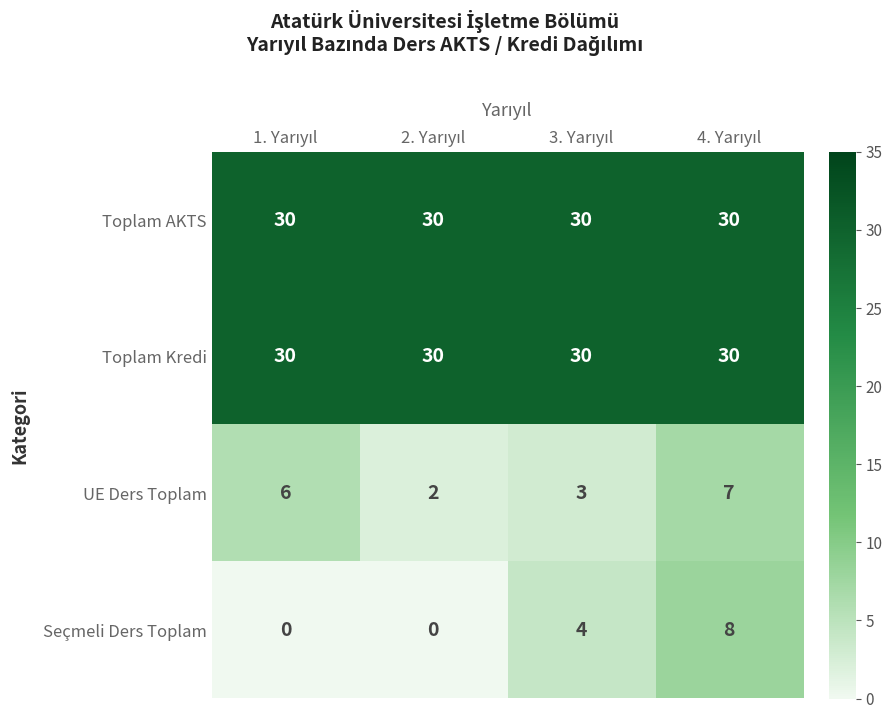

What is the maximum value for Toplam AKTS?

30